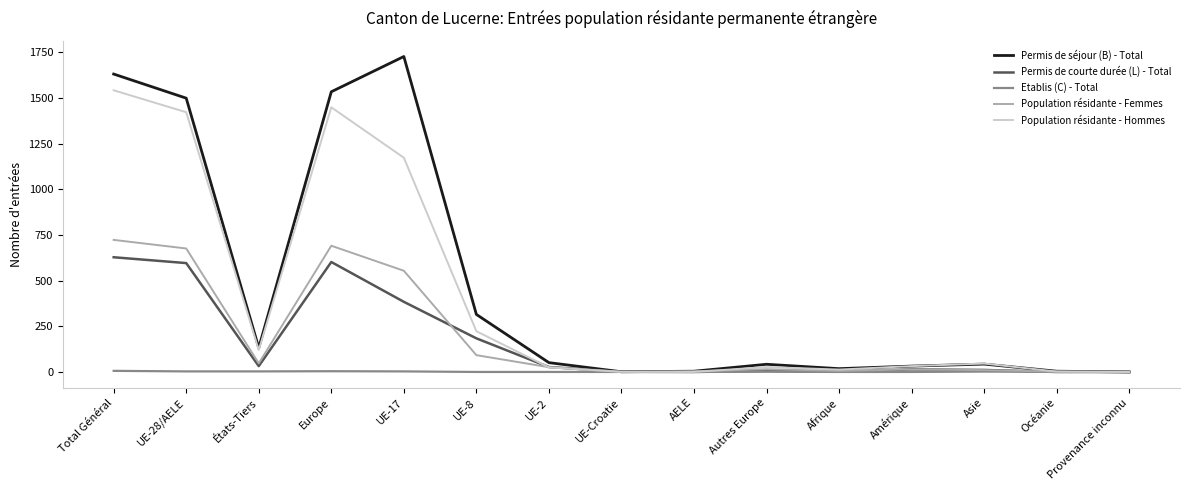

Is the value of Permis de courte durée (L) - Total at Amérique greater than the value of Population résidante - Hommes at UE-8?

No